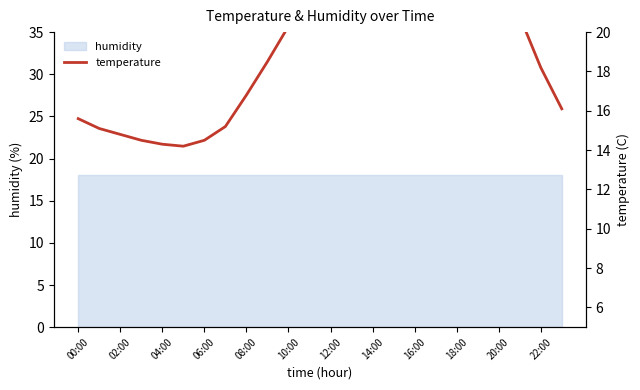

Which label corresponds to the largest value in the chart?

16:00